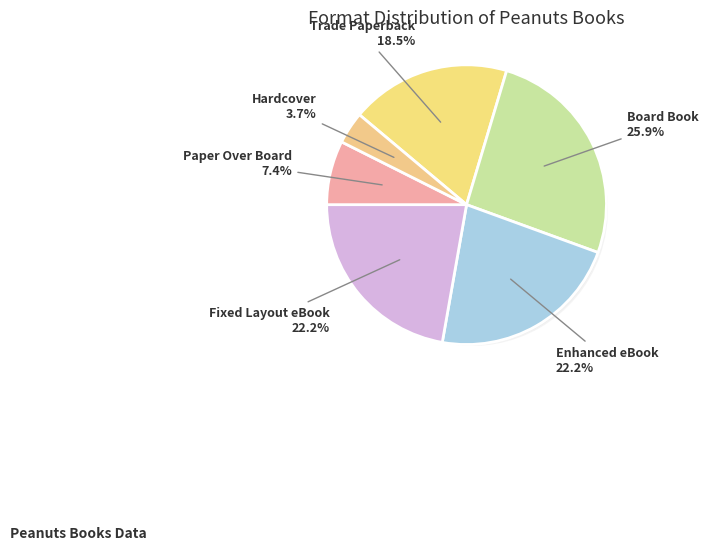

Count the number of slices in the pie.

6